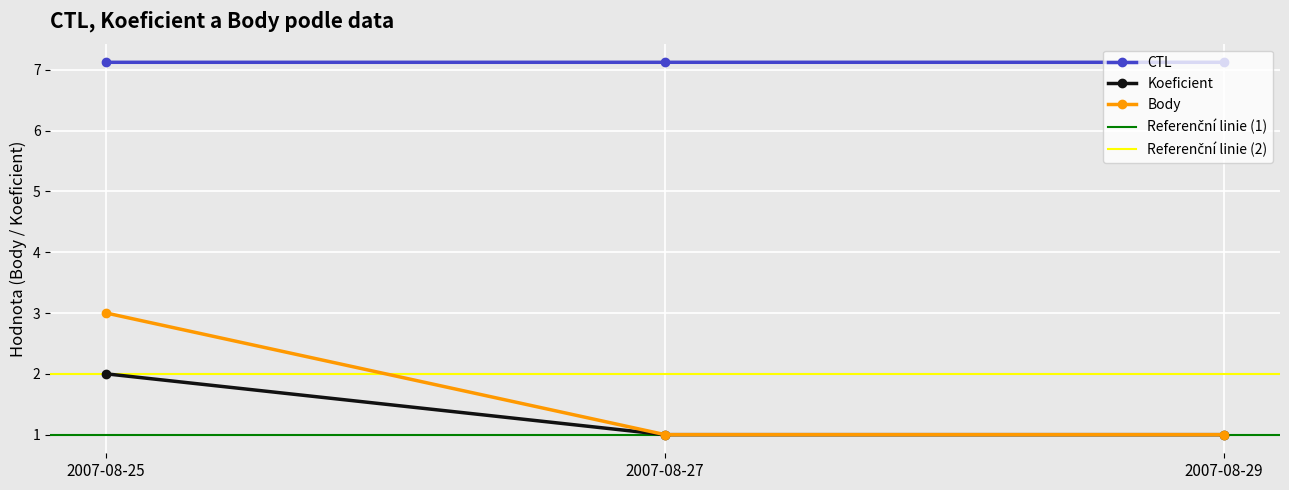

Rank the series by their maximum value, from highest to lowest.

CTL, Body, Koeficient